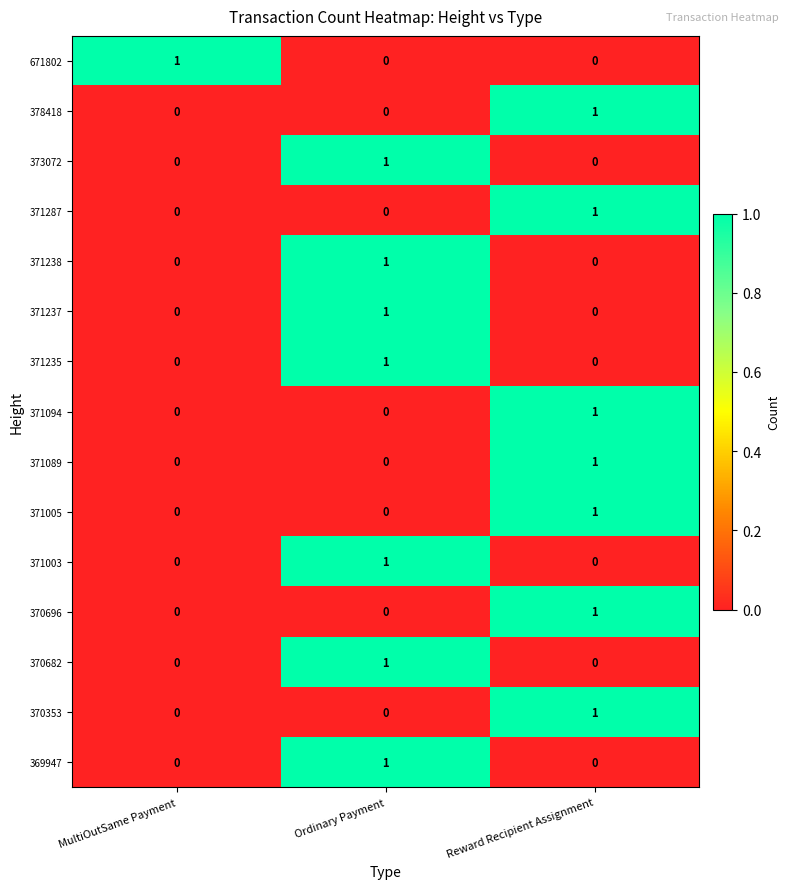

At how many categories does at least one series exceed 0?

3